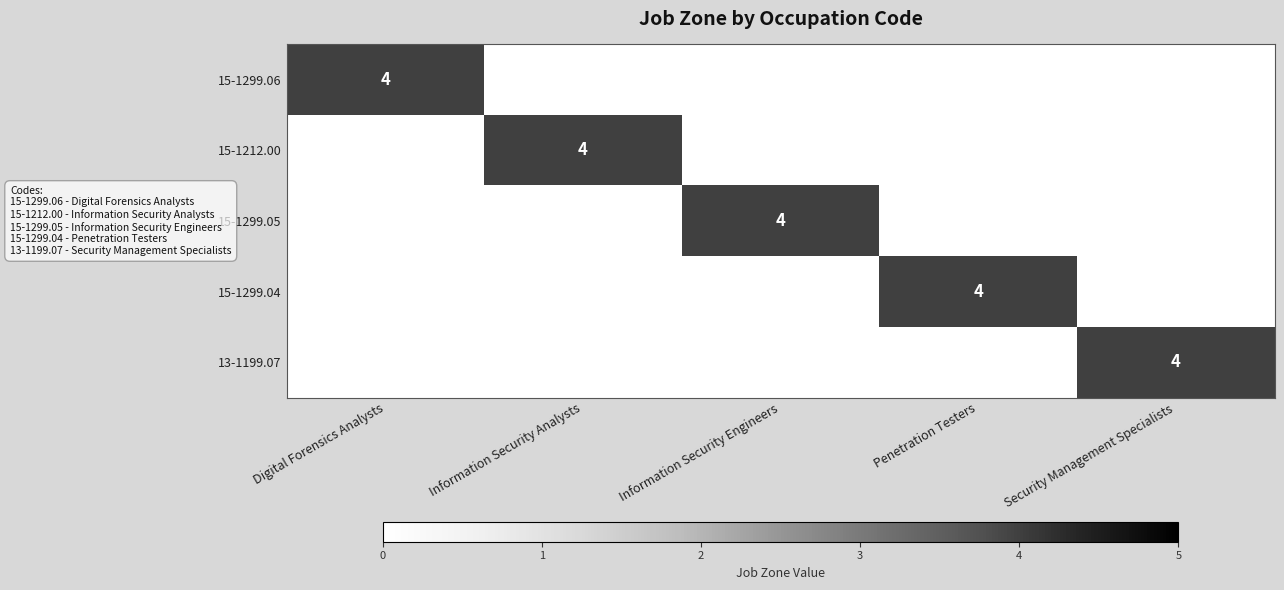

At which category does the chart reach its minimum across all series?

Information Security Analysts